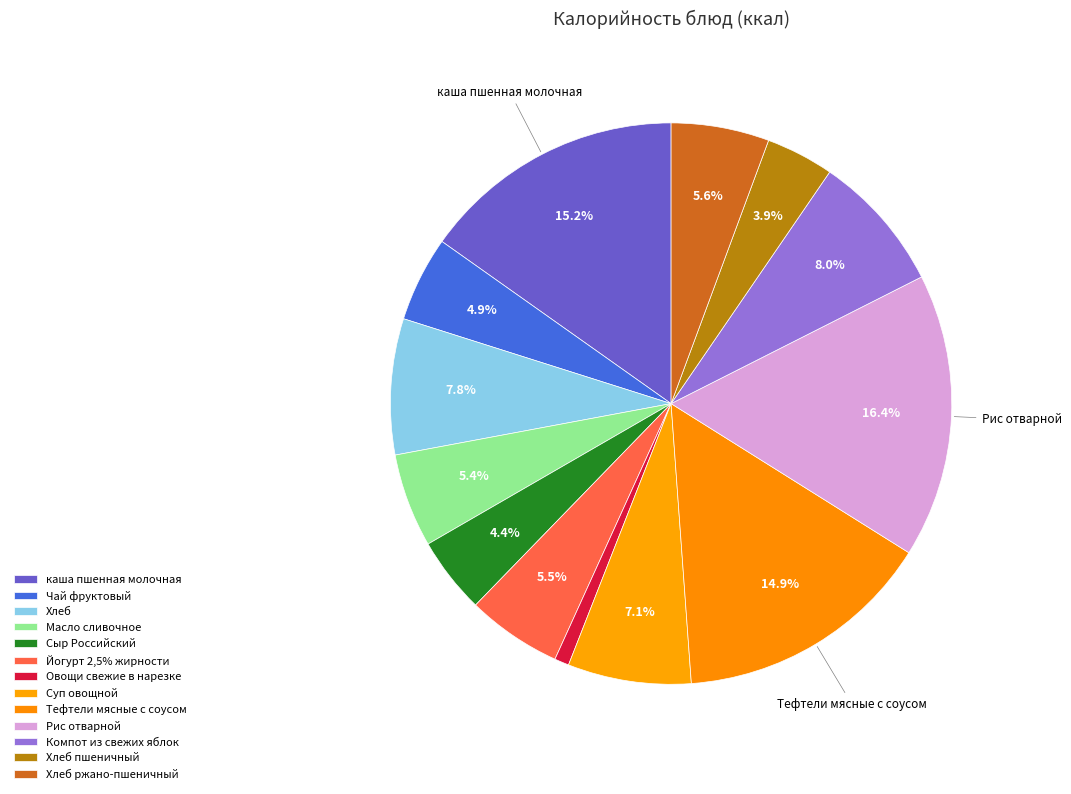

Do Тефтели мясные с соусом and каша пшенная молочная together represent more than half of the pie?

No